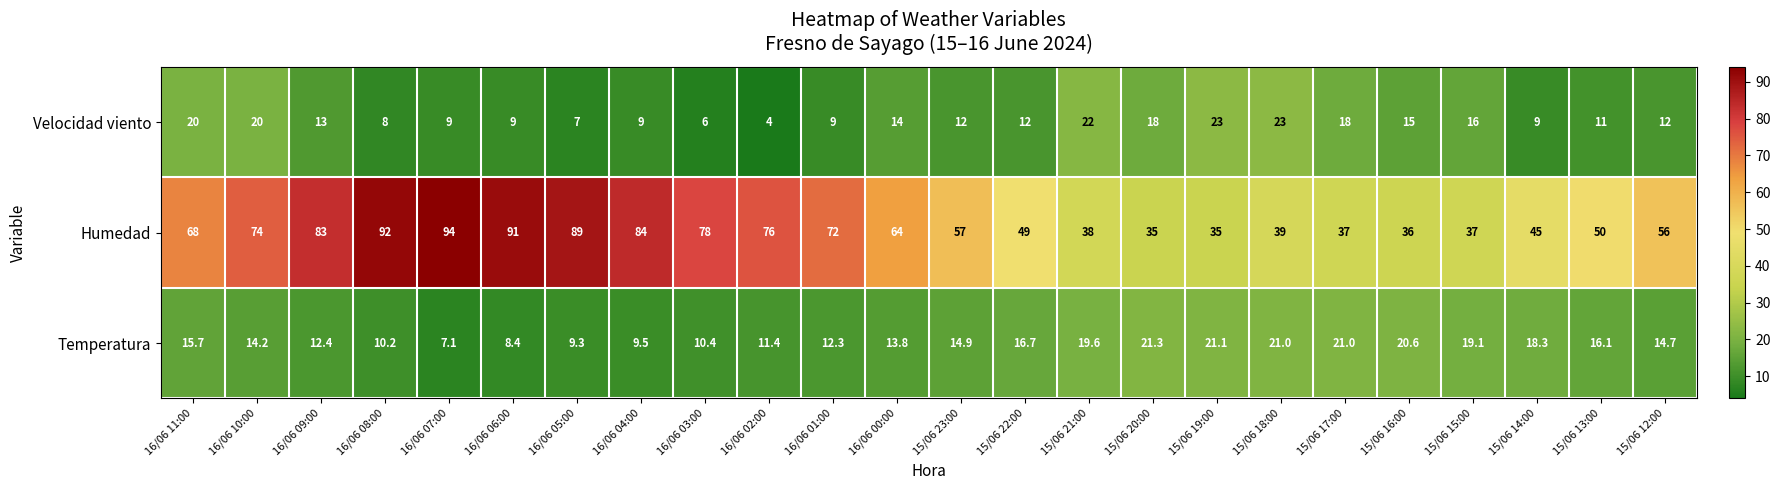

Which series has the largest range (max minus min)?

Humedad